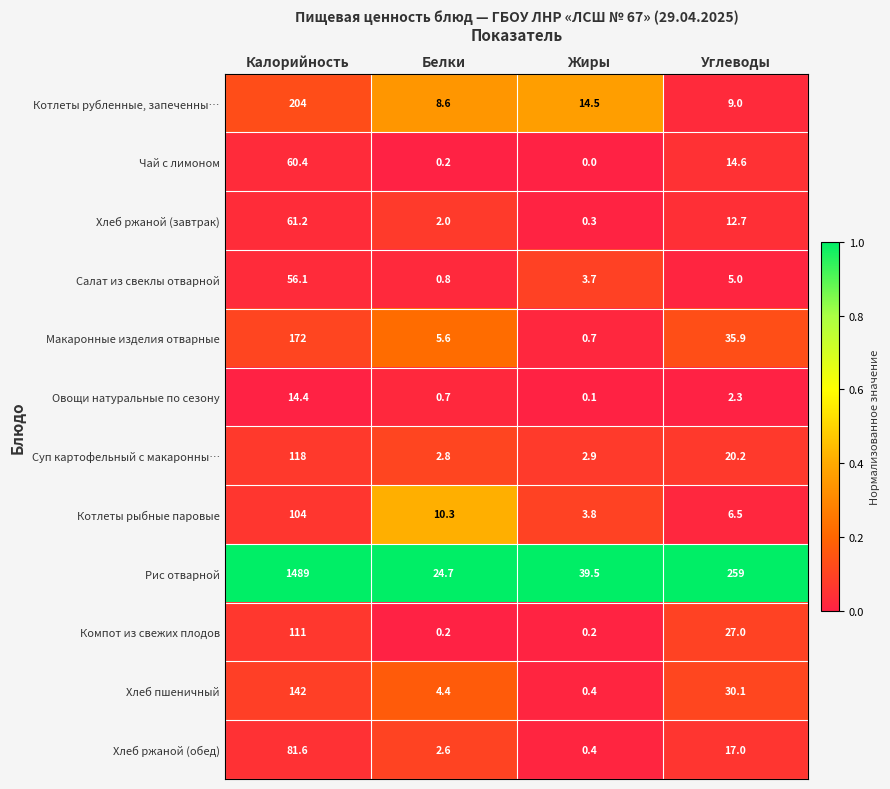

List the series in order of their peak value, lowest first.

Овощи натуральные по сезону, Салат из свеклы отварной, Чай с лимоном, Хлеб ржаной (завтрак), Хлеб ржаной (обед), Котлеты рыбные паровые, Компот из свежих плодов, Суп картофельный с макаронны…, Хлеб пшеничный, Макаронные изделия отварные, Котлеты рубленные, запеченны…, Рис отварной